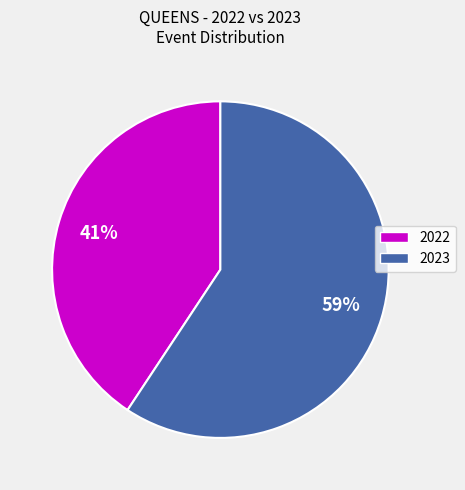

Is there any slice that represents more than half of the pie?

Yes